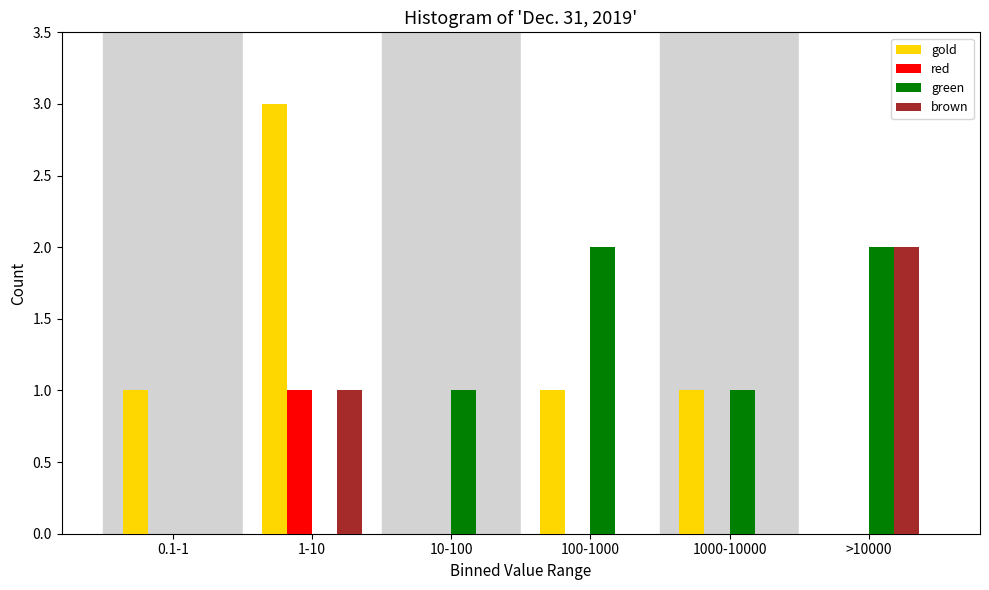

Reading left to right, transcribe all the data shown in this chart.

gold: 0.1-1=1	1-10=3	10-100=0	100-1000=1	1000-10000=1	>10000=0
red: 0.1-1=0	1-10=1	10-100=0	100-1000=0	1000-10000=0	>10000=0
green: 0.1-1=0	1-10=0	10-100=1	100-1000=2	1000-10000=1	>10000=2
brown: 0.1-1=0	1-10=1	10-100=0	100-1000=0	1000-10000=0	>10000=2